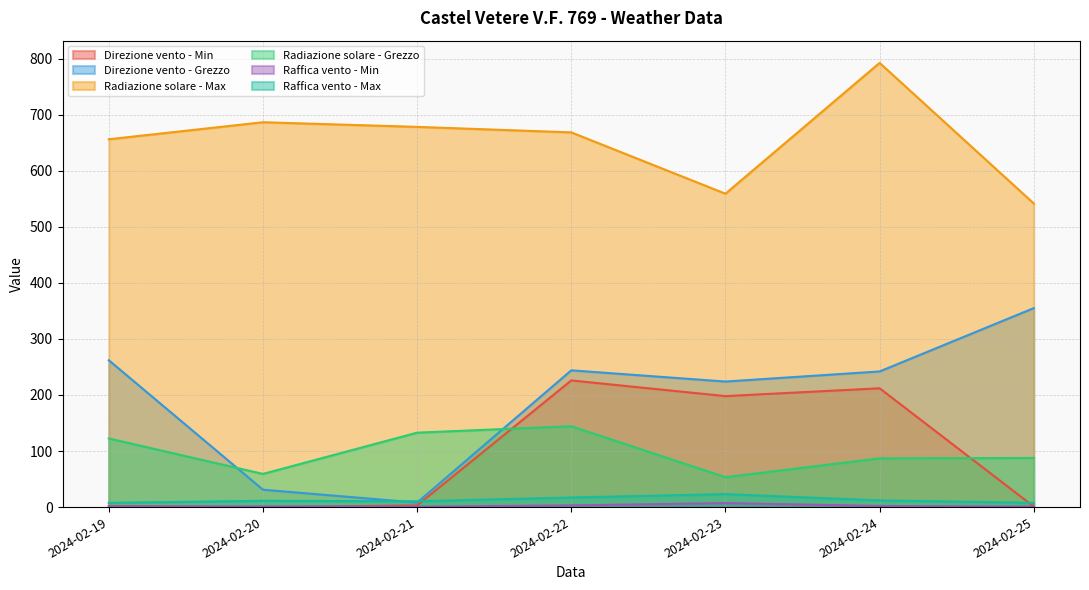

What is the difference between the maximum and minimum values in the Direzione vento - Grezzo series?

347.0